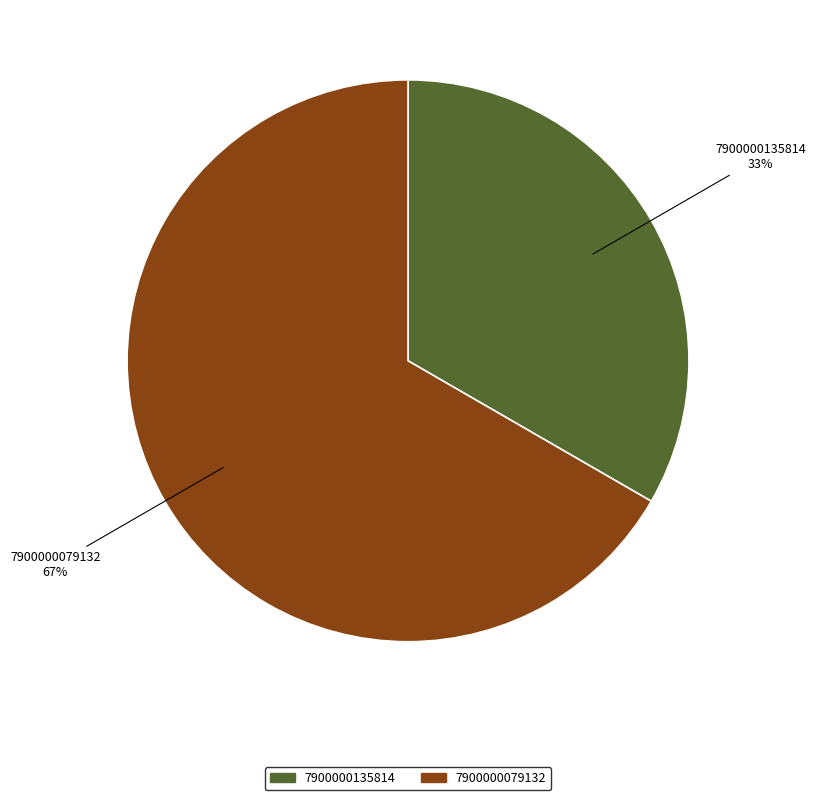

Count the number of slices in the pie.

2